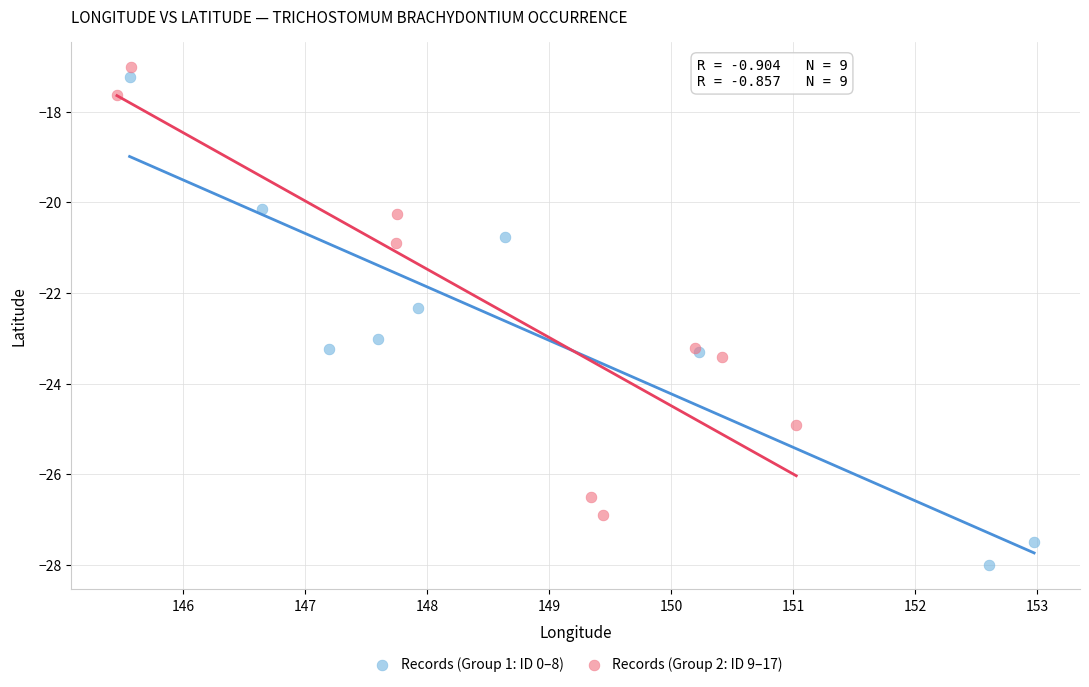

Which series has the largest Y range (max minus min)?

Records (Group 1: ID 0–8)